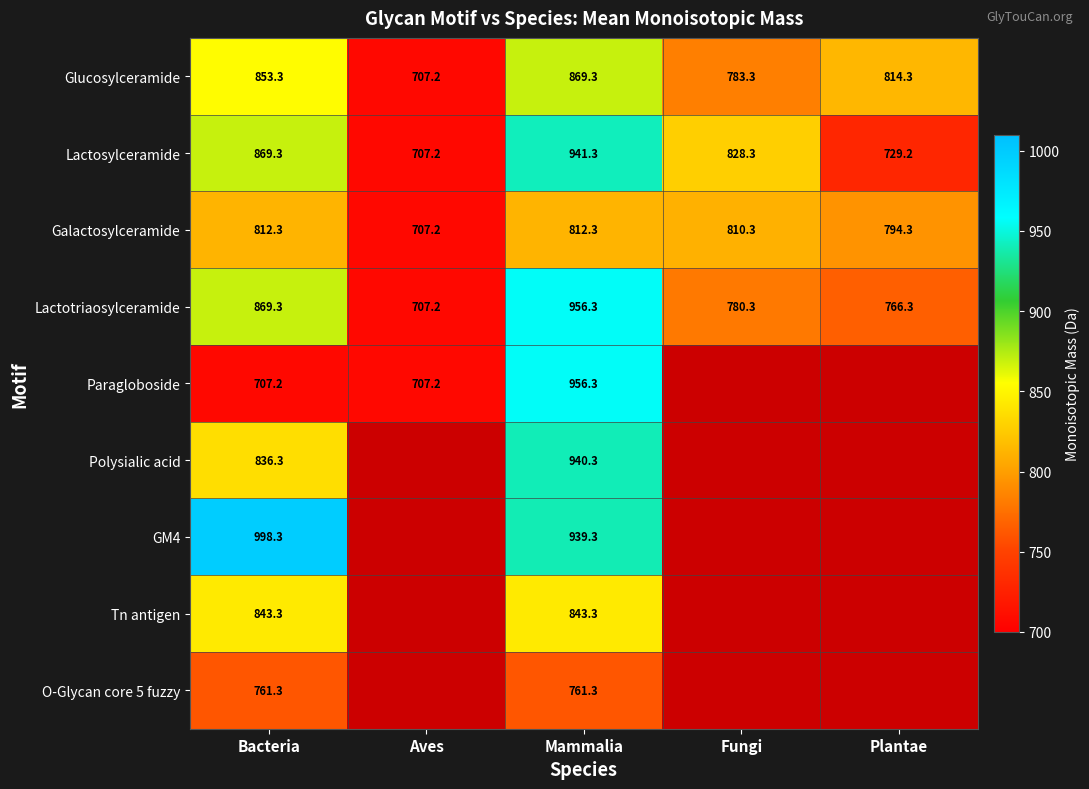

At which label is Lactotriaosylceramide closest to 831?

Bacteria